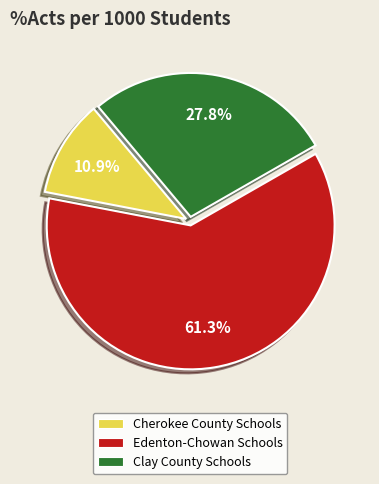

To the nearest percent, what is the difference between the largest and smallest slice percentages?

50%